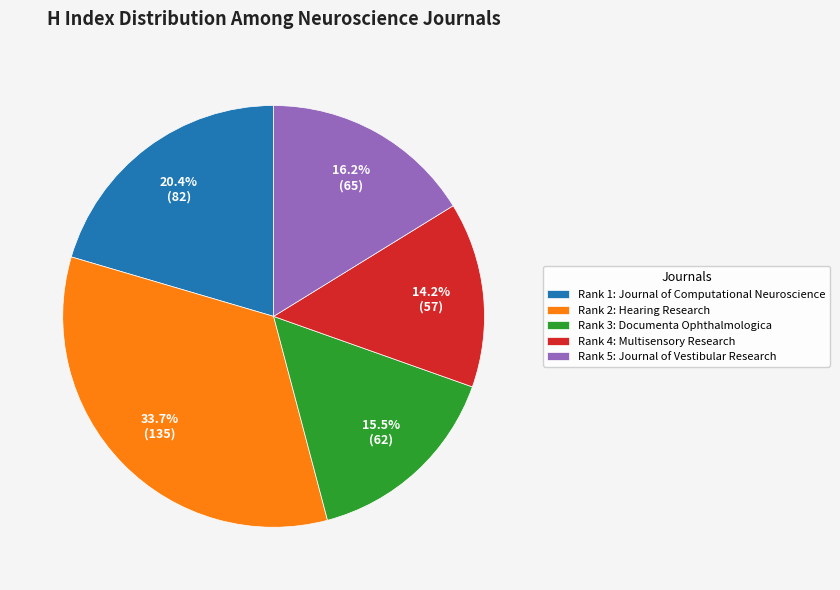

What is the ratio of the value at Rank 5: Journal of Vestibular Research to the value at Rank 1: Journal of Computational Neuroscience?

0.8